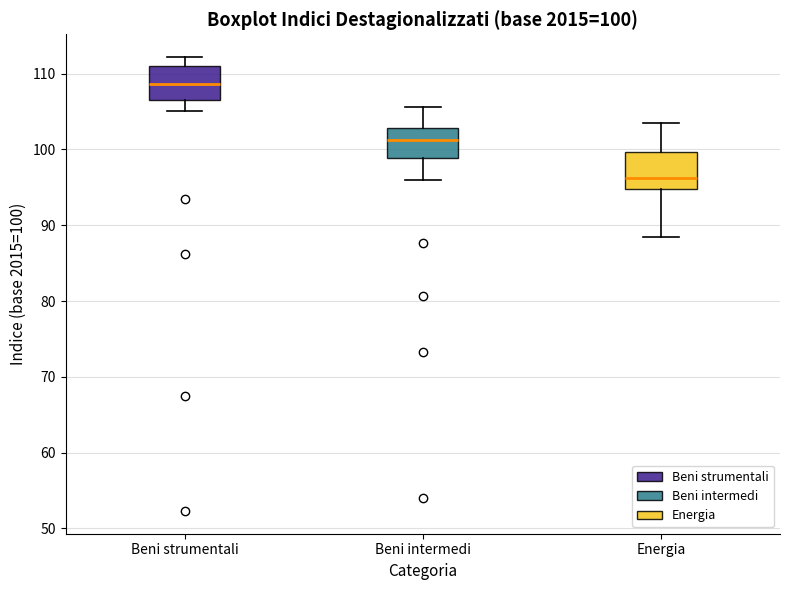

Which box's median line is the highest?

Beni strumentali